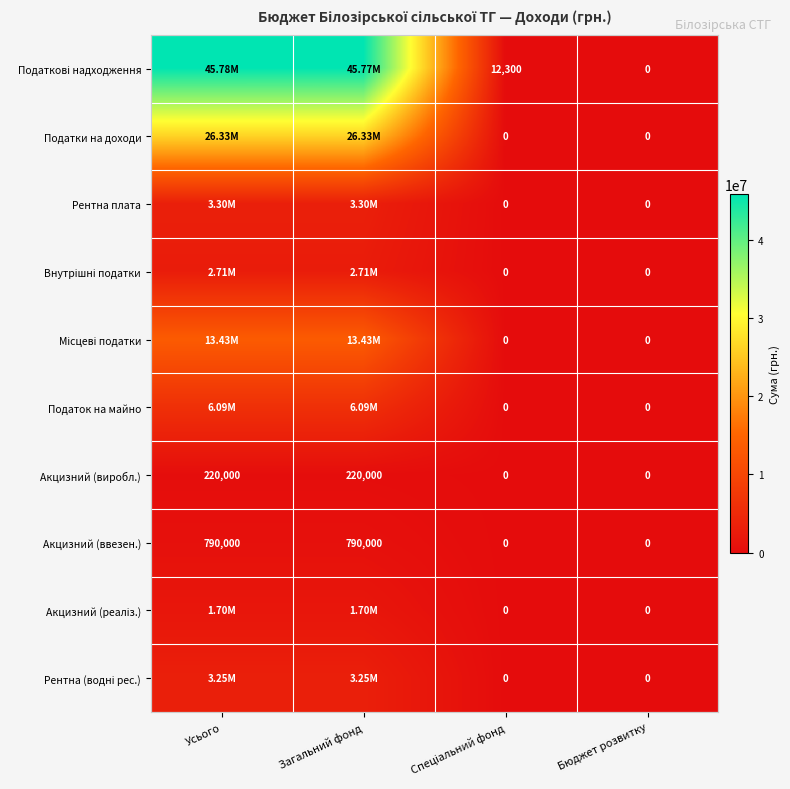

What is the difference between the maximum and minimum values in the Акцизний (ввезен.) series?

790000